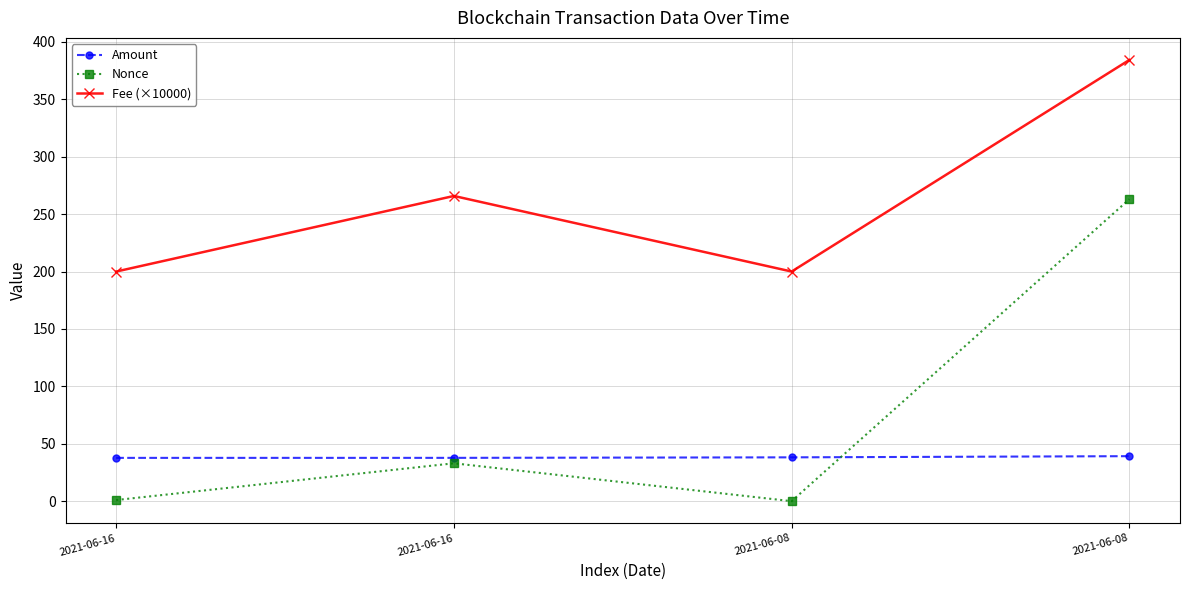

How many data points in Fee (×10000) are above 265?

2